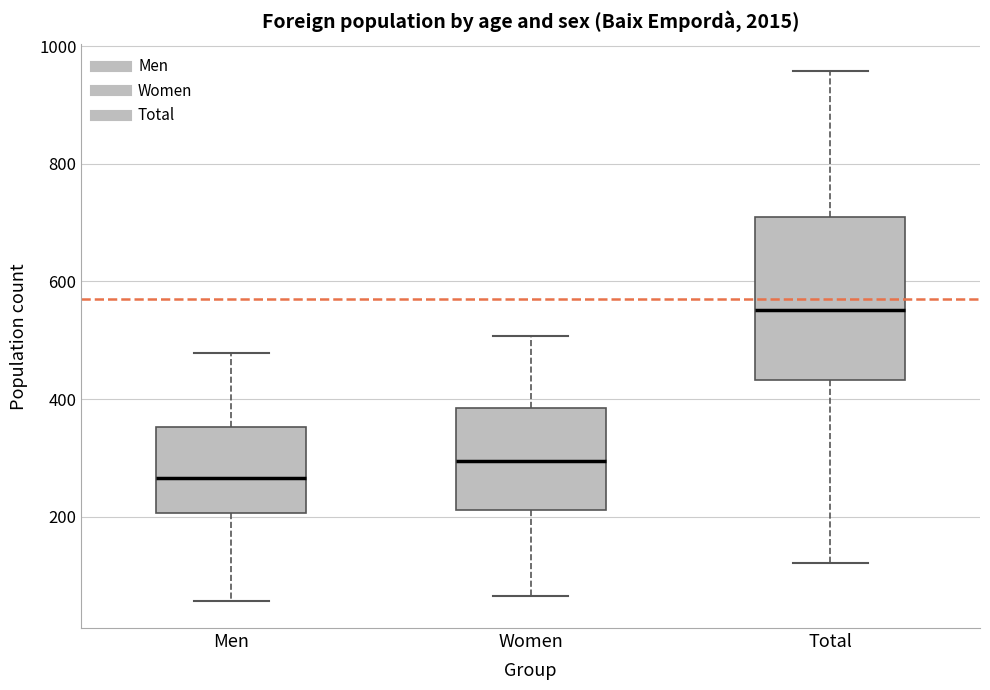

Where does the median line of the box for Men sit on the y-axis? The values are not printed on the chart, so give them approximately, as read against the axis.

260